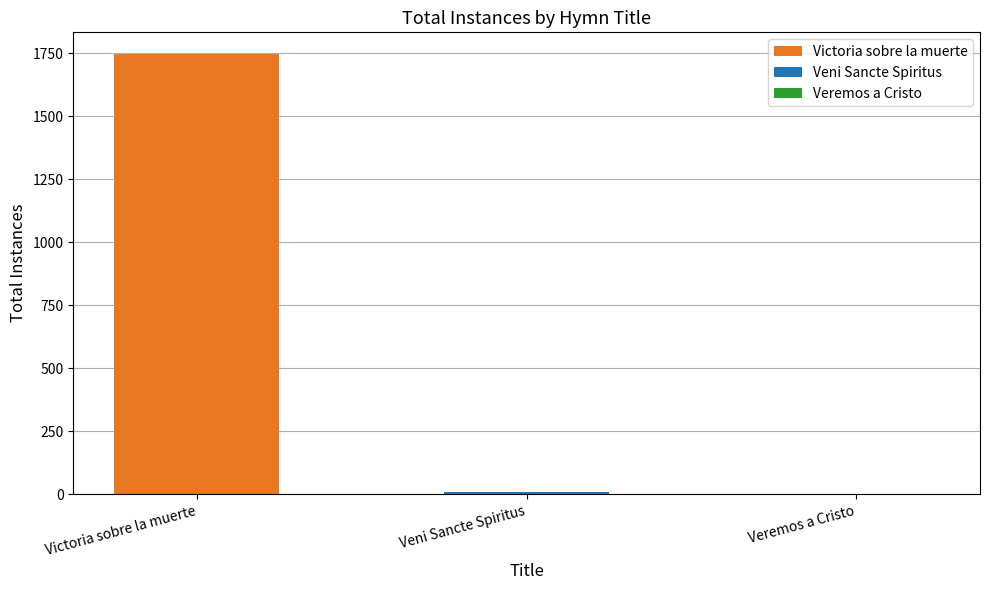

What is the value of the 1st bar from the left?

1746